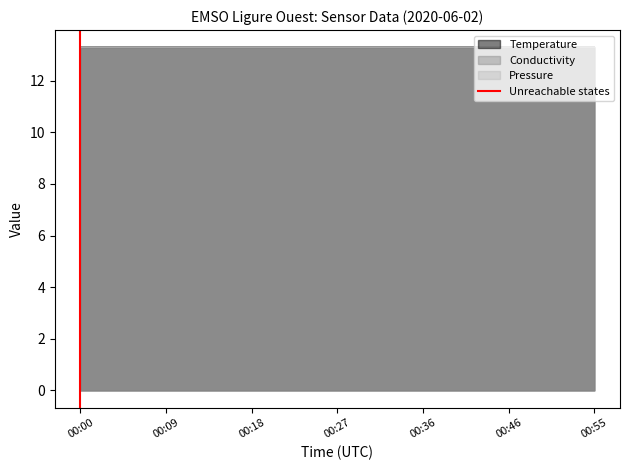

At which category does the chart reach its peak across all series?

00:09